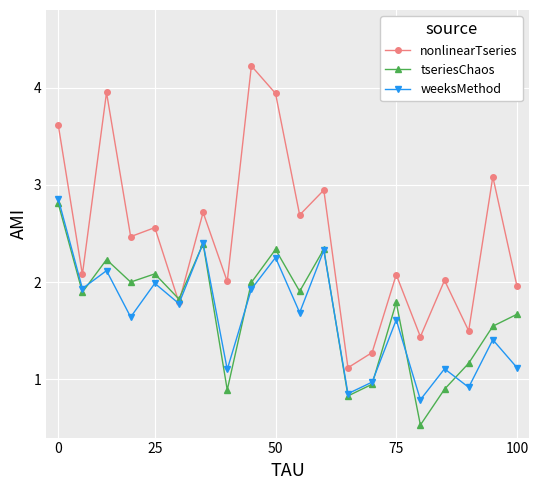

Which series has the largest range (max minus min)?

nonlinearTseries